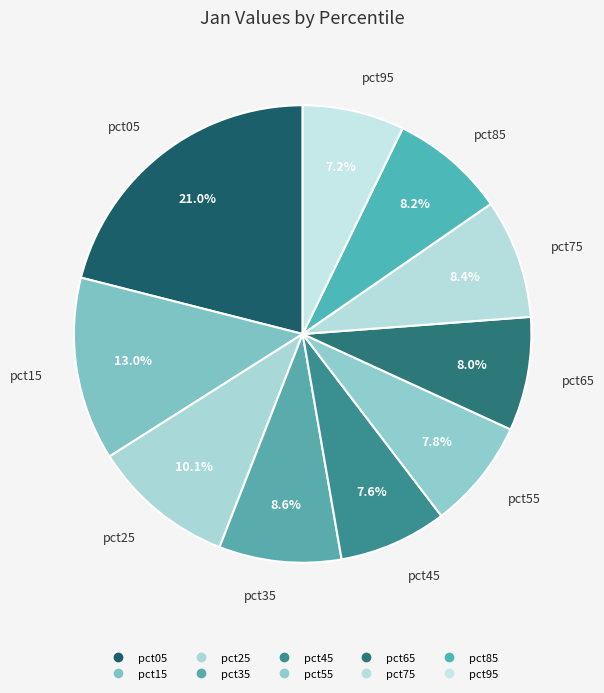

To the nearest percent, what is the combined percentage of pct25 and pct55?

18%